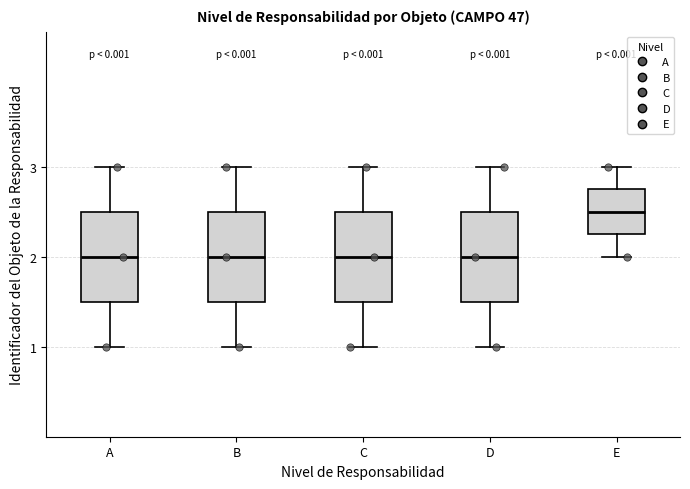

Where does the median line of the box for D sit on the y-axis? The values are not printed on the chart, so give them approximately, as read against the axis.

2.0